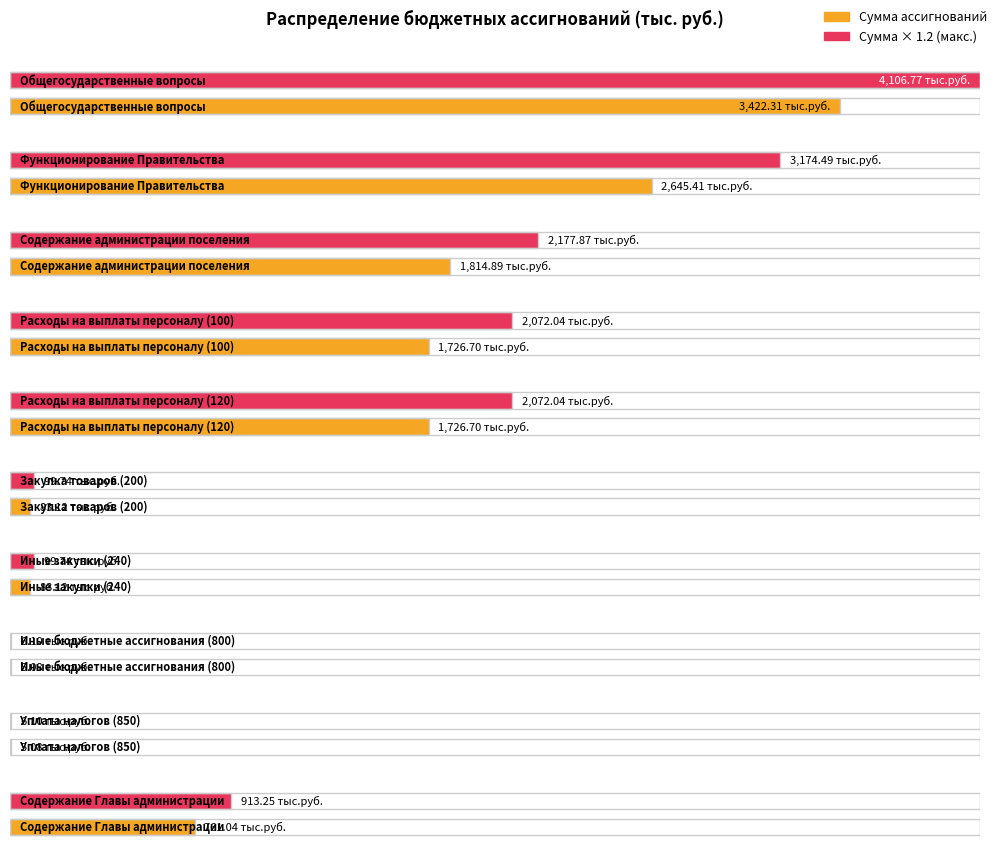

List the labels in order of value, largest first.

Общегосударственные вопросы, Функционирование Правительства, Содержание администрации поселения, Расходы на выплаты персоналу (100), Расходы на выплаты персоналу (120), Содержание Главы администрации, Закупка товаров (200), Иные закупки (240), Иные бюджетные ассигнования (800), Уплата налогов (850)